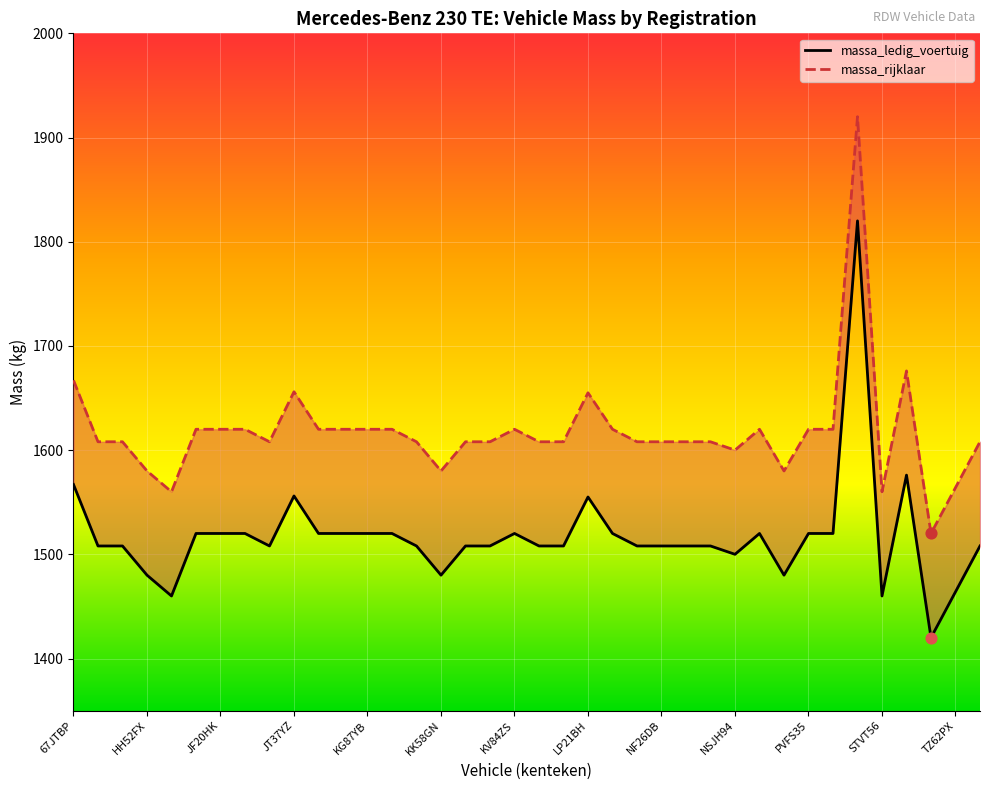

What are all the series names shown in the legend?

massa_ledig_voertuig, massa_rijklaar